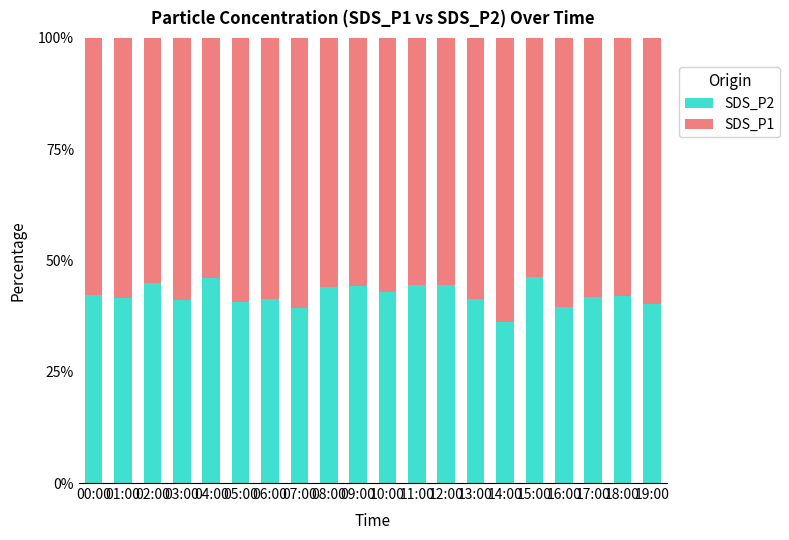

The SDS_P2 series shows 10.6 at 00:00. True or false?

False